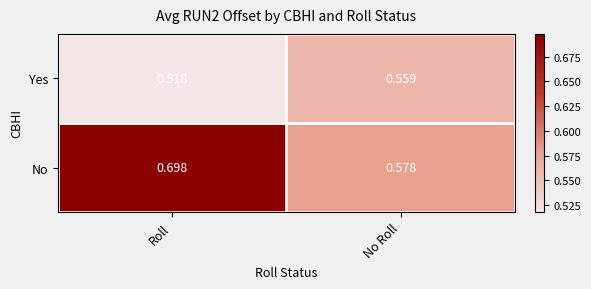

Between Roll and No Roll, which series saw the biggest shift?

No